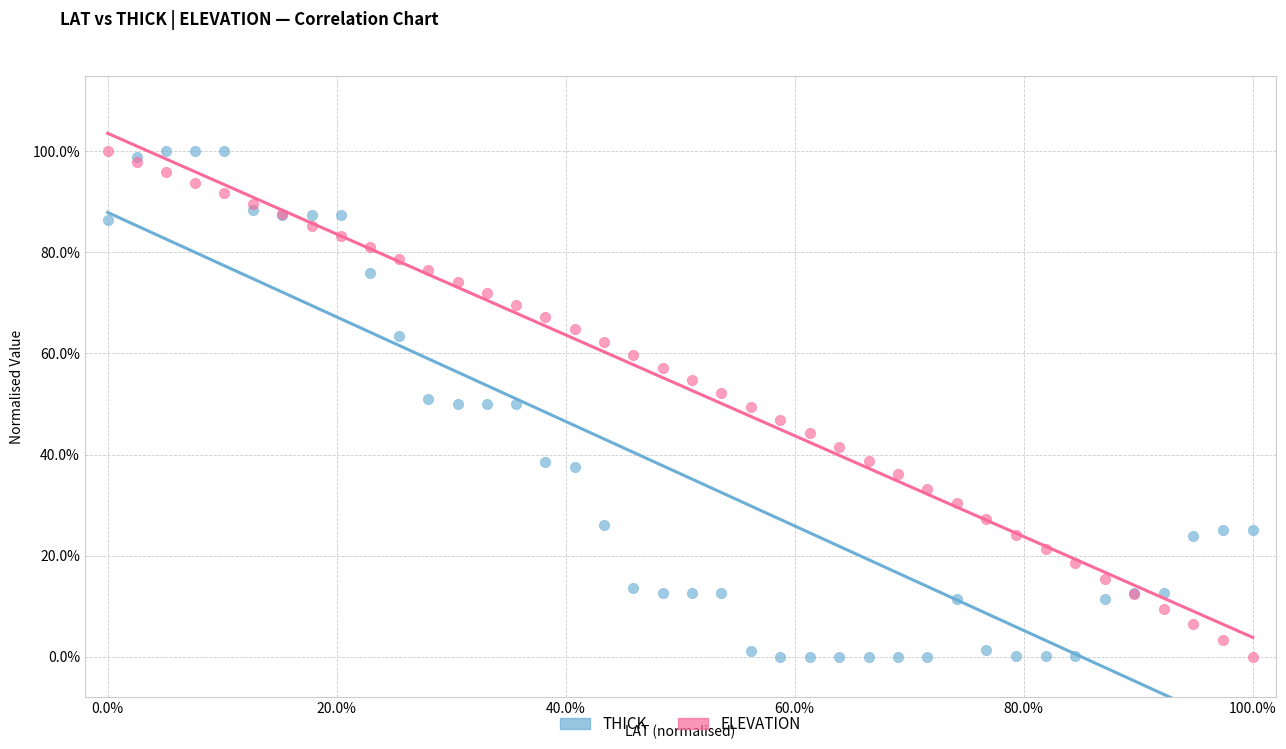

What are all the series names shown in the legend?

THICK, ELEVATION